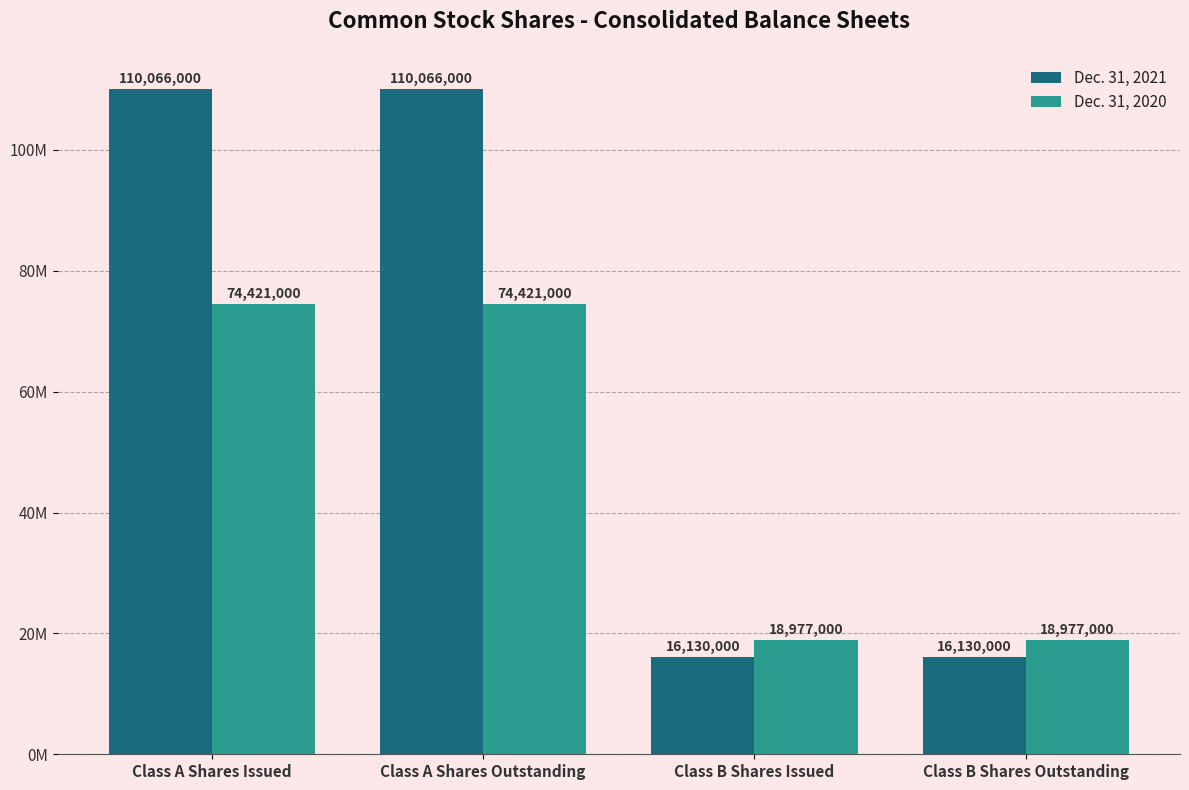

Which series has the largest range (max minus min)?

Dec. 31, 2021